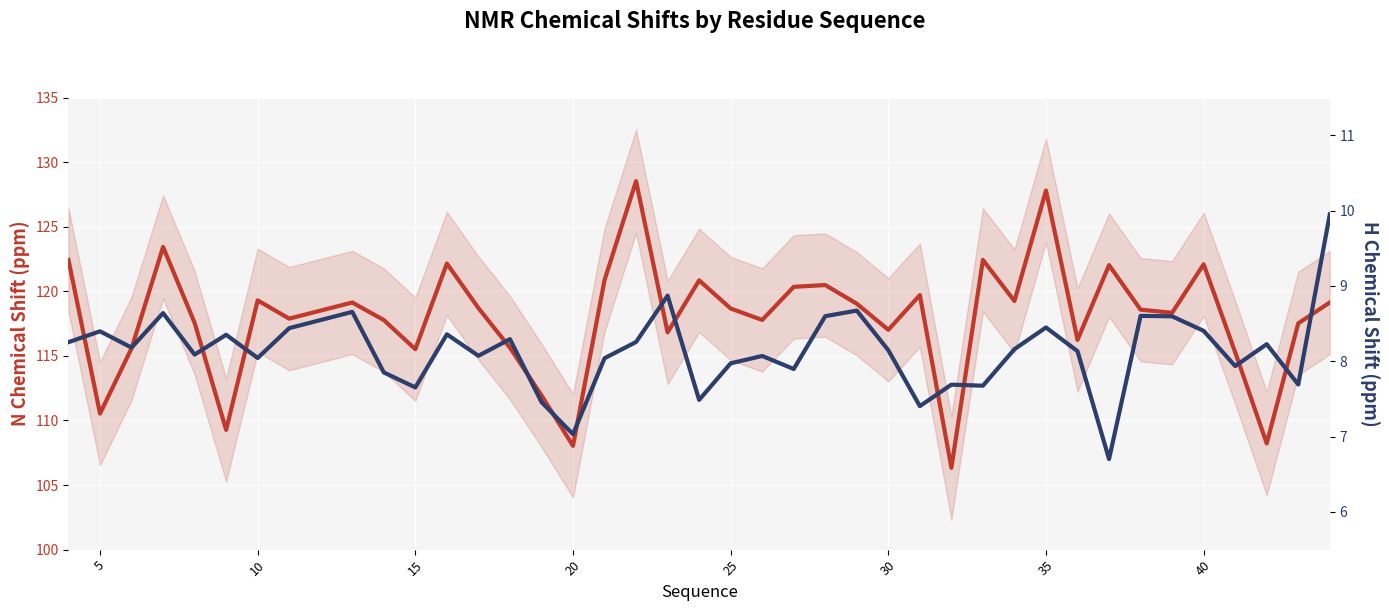

Which series has the largest total across all categories?

Y_shift (N ppm)